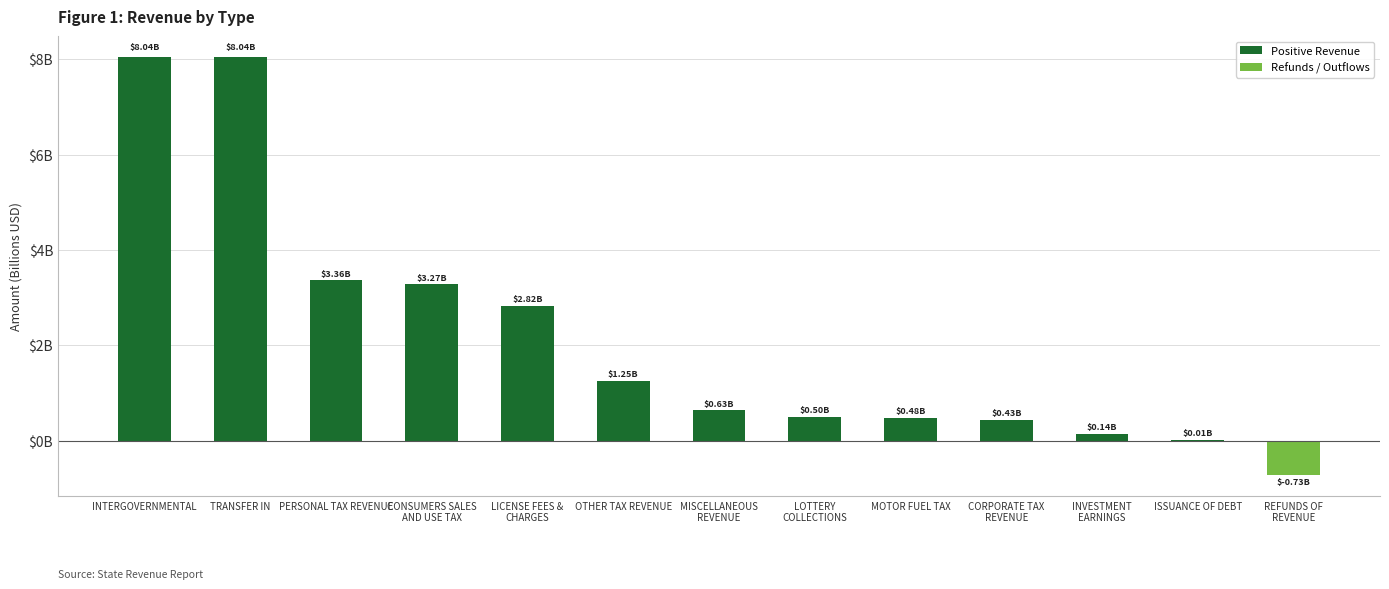

Are the bars horizontal?

No